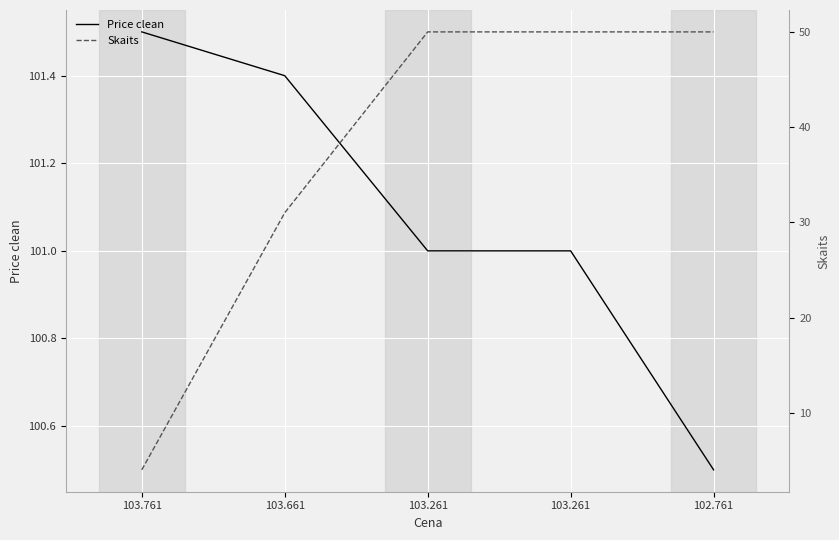

Which series changed the most between 103.261 and 102.761?

Price clean